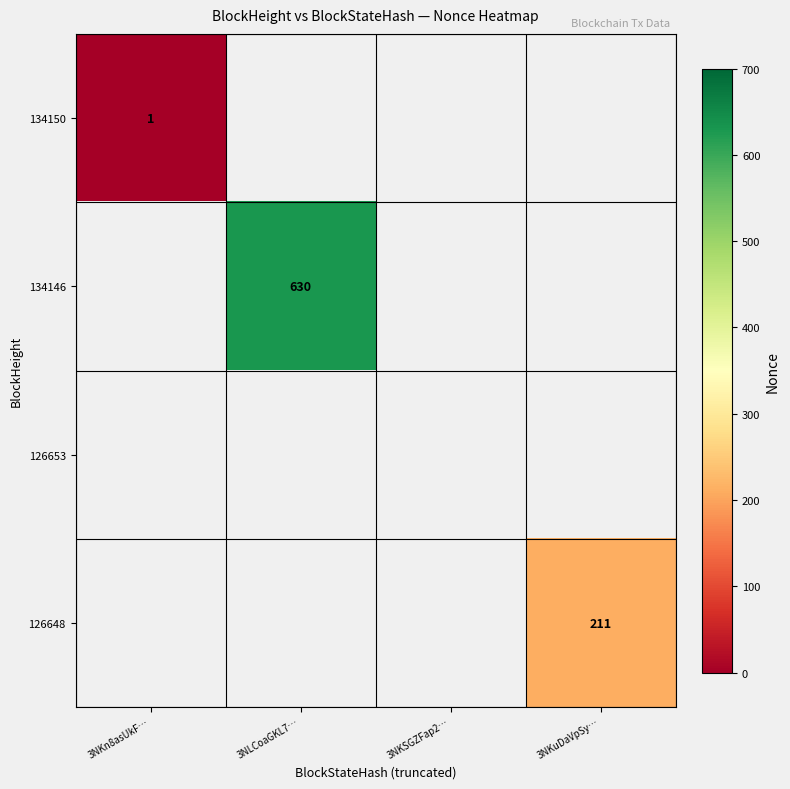

Is it true that 134146 equals 630 at 3NLCoaGKL7…?

True